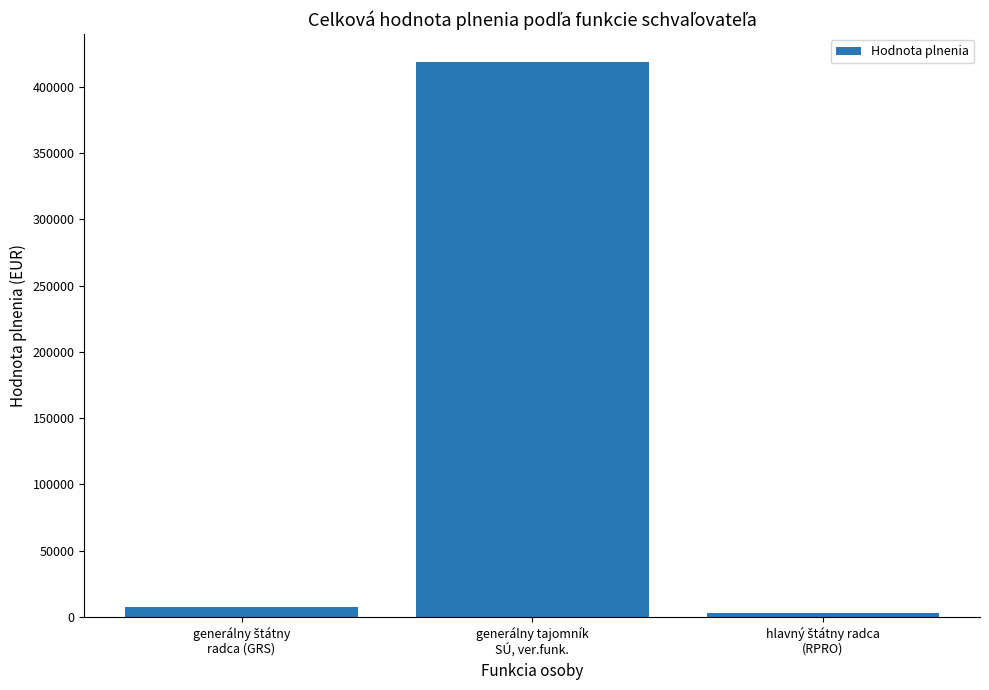

Count the number of data series in this chart.

1